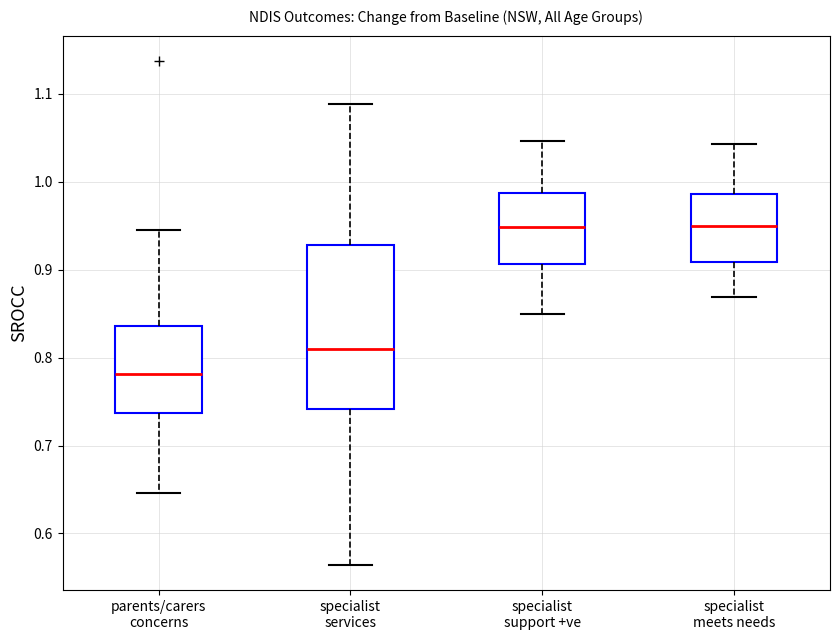

Where is the upper edge of the box for parents/carers concerns on the y-axis? The values are not printed on the chart, so give them approximately, as read against the axis.

0.84